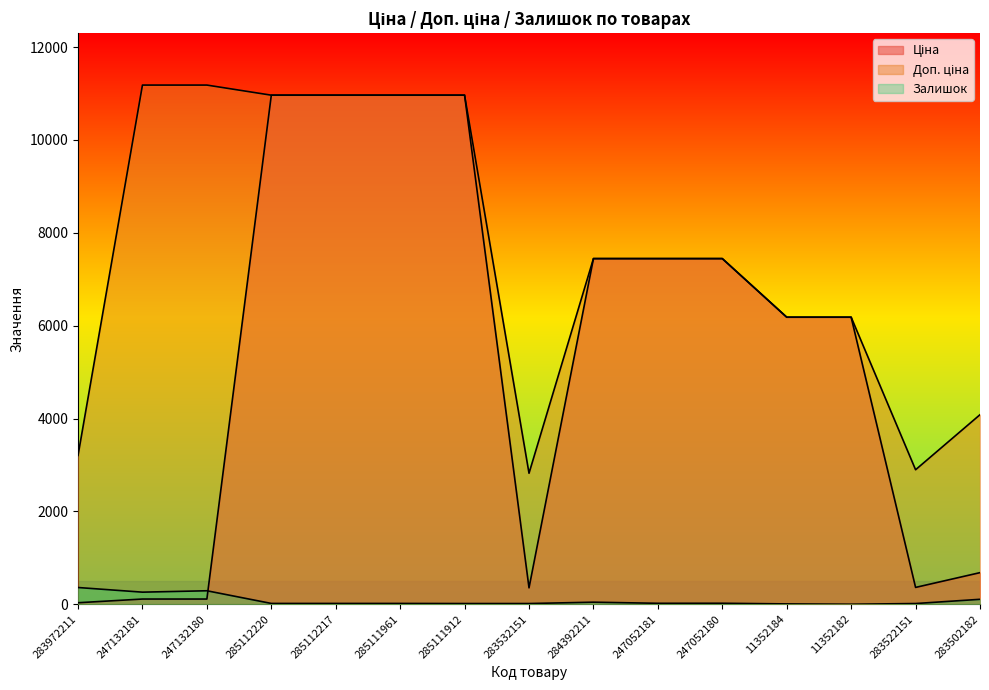

True or false: Доп. ціна and Ціна intersect in this chart.

False